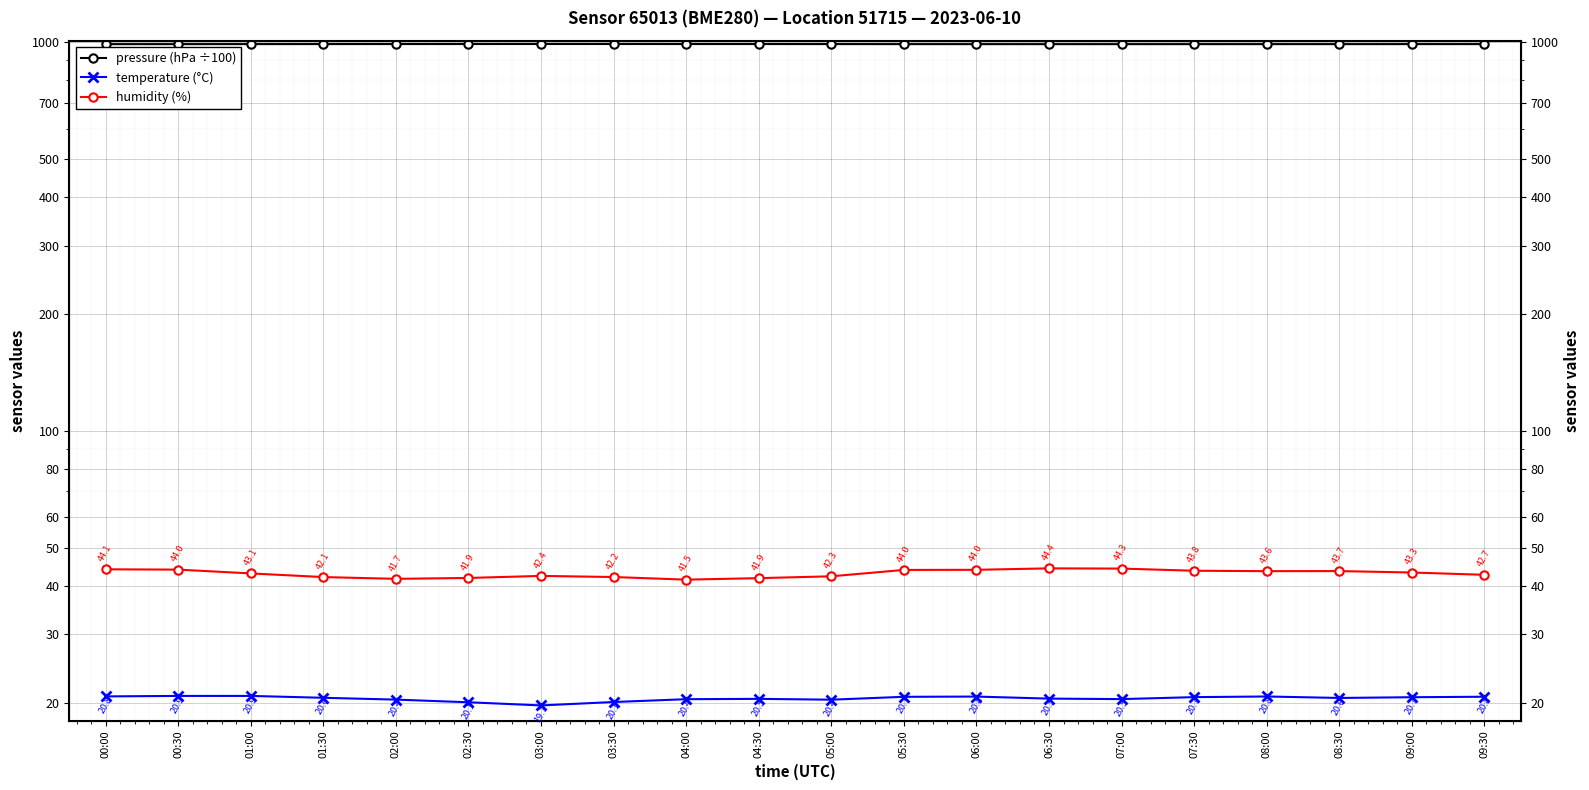

Rank the categories by pressure (hPa ÷100) value from lowest to highest.

06:30, 00:00, 07:00, 00:30, 06:00, 07:30, 08:00, 08:30, 05:30, 01:00, 09:00, 09:30, 05:00, 01:30, 02:00, 04:30, 04:00, 02:30, 03:30, 03:00